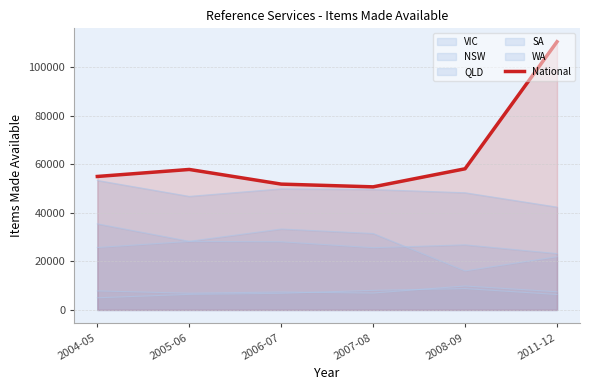

Does the chart display data point markers on the line(s)?

No